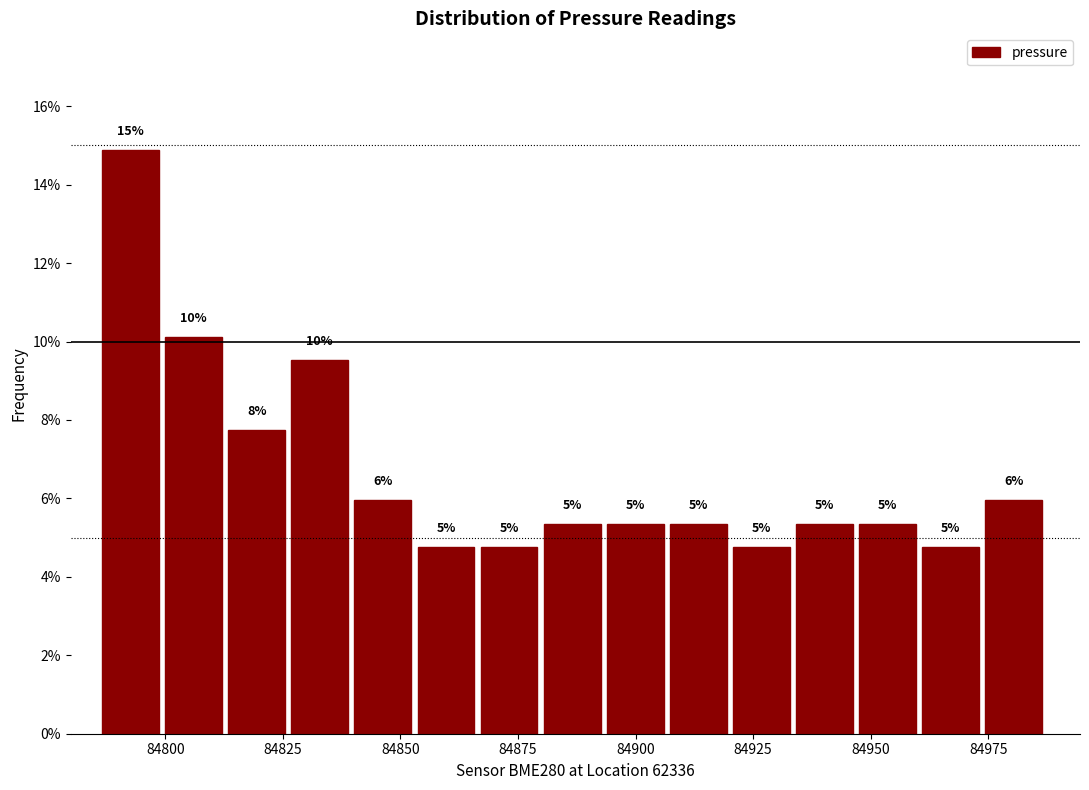

Read against the x-axis, roughly where is the centre of the tallest bar?

84795